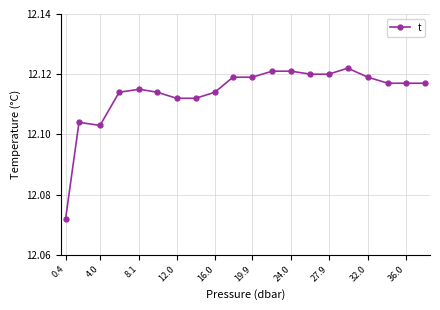

What is the sum of all values?

242.3